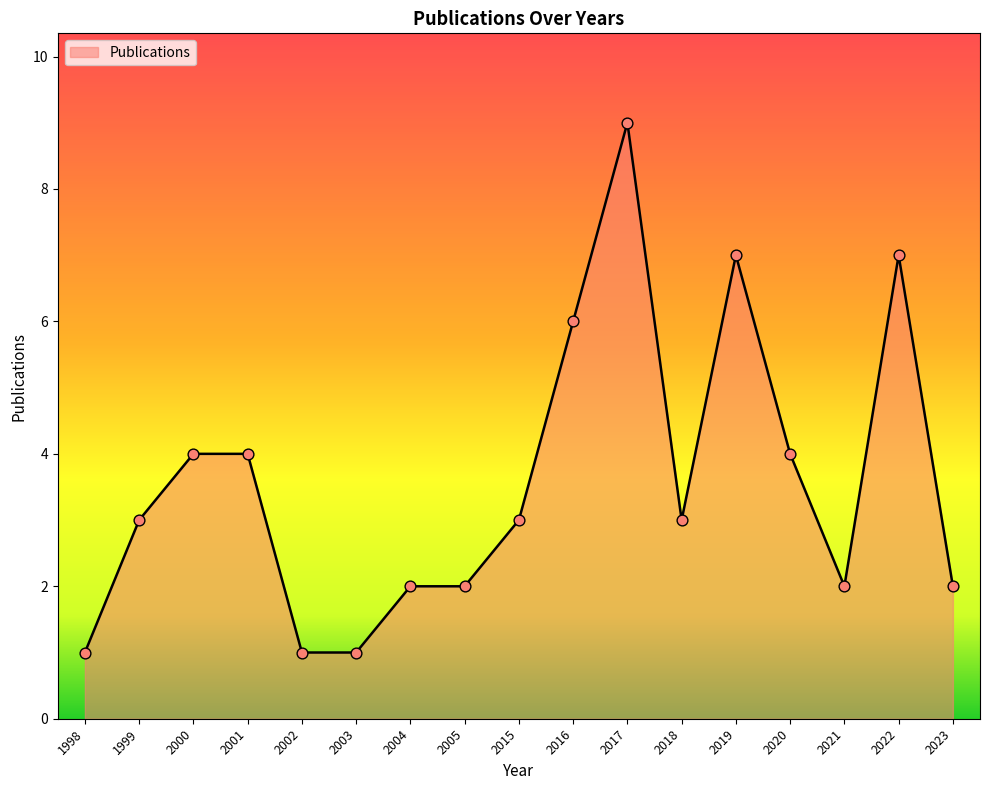

What is the change in value from 1998 to 2022?

+6